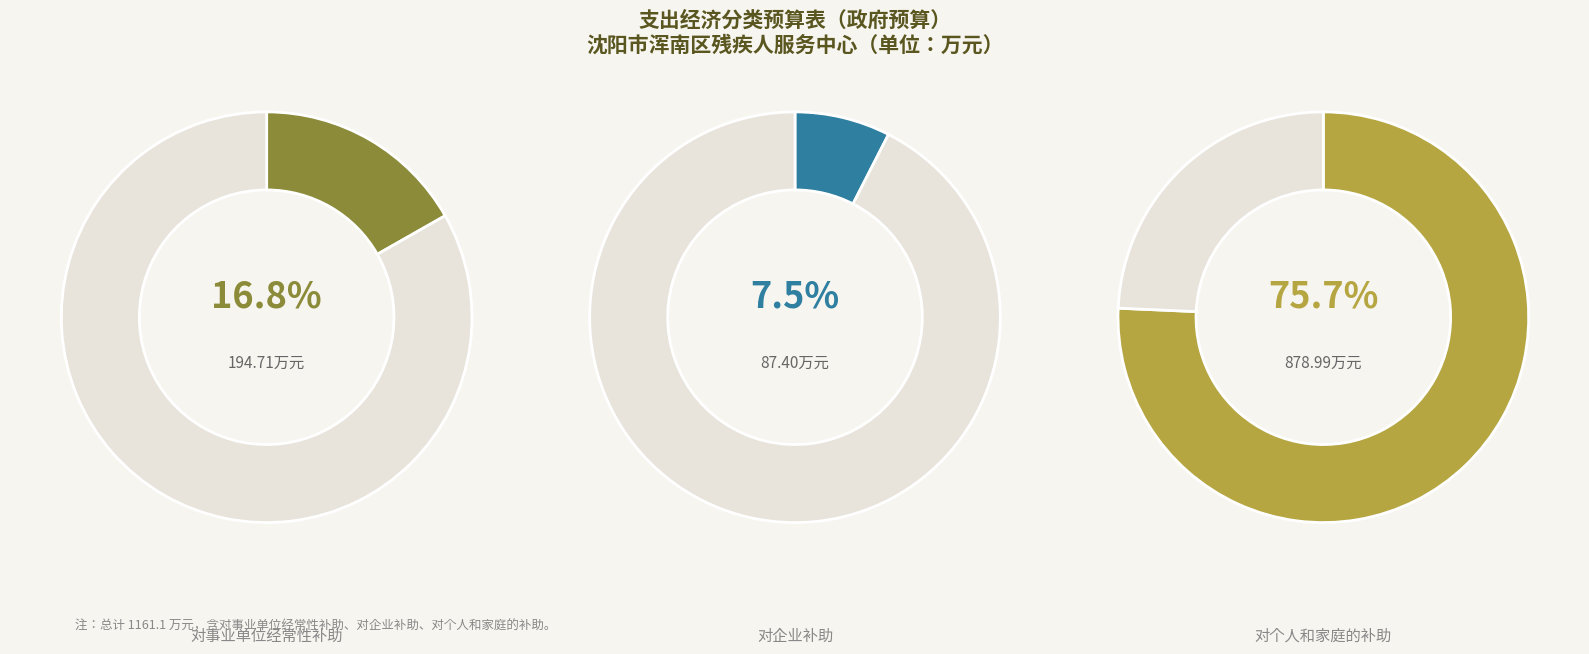

Rank the categories by value from highest to lowest.

对个人和家庭的补助, 对事业单位经常性补助, 对企业补助